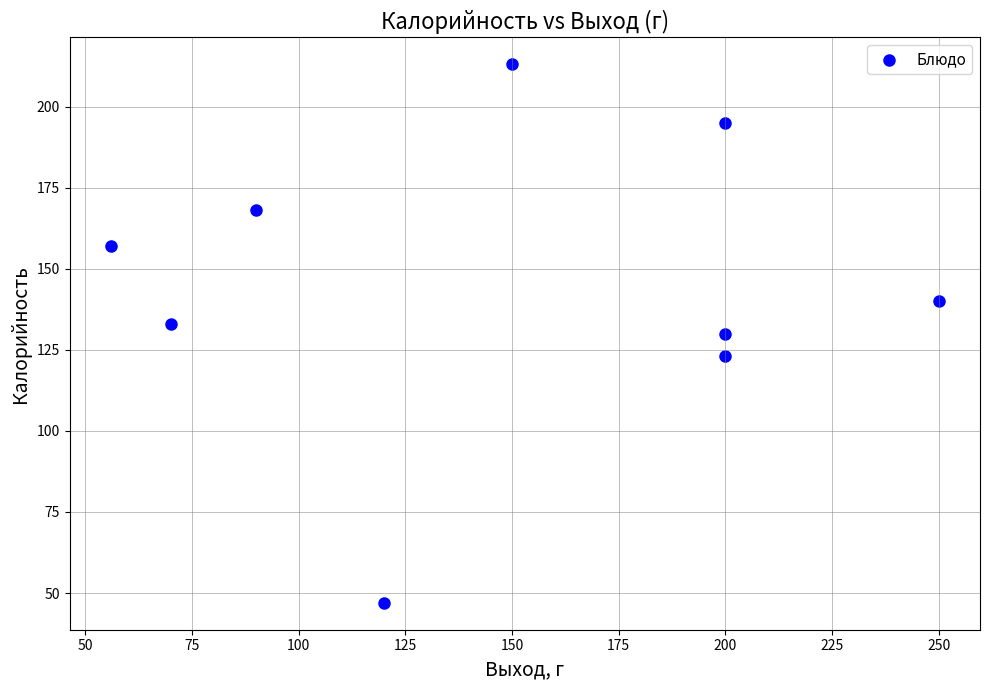

What is the average Y value?

145